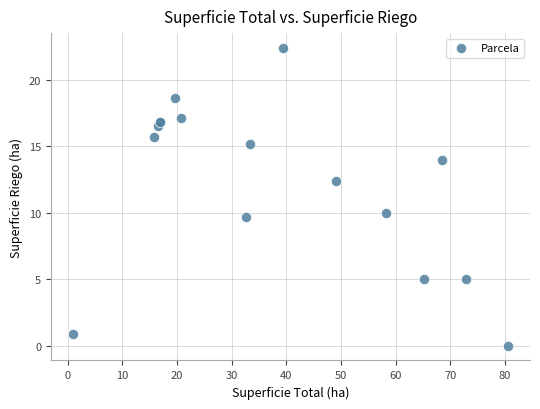

What Y value in the scatter plot is closest to 11?

10.0